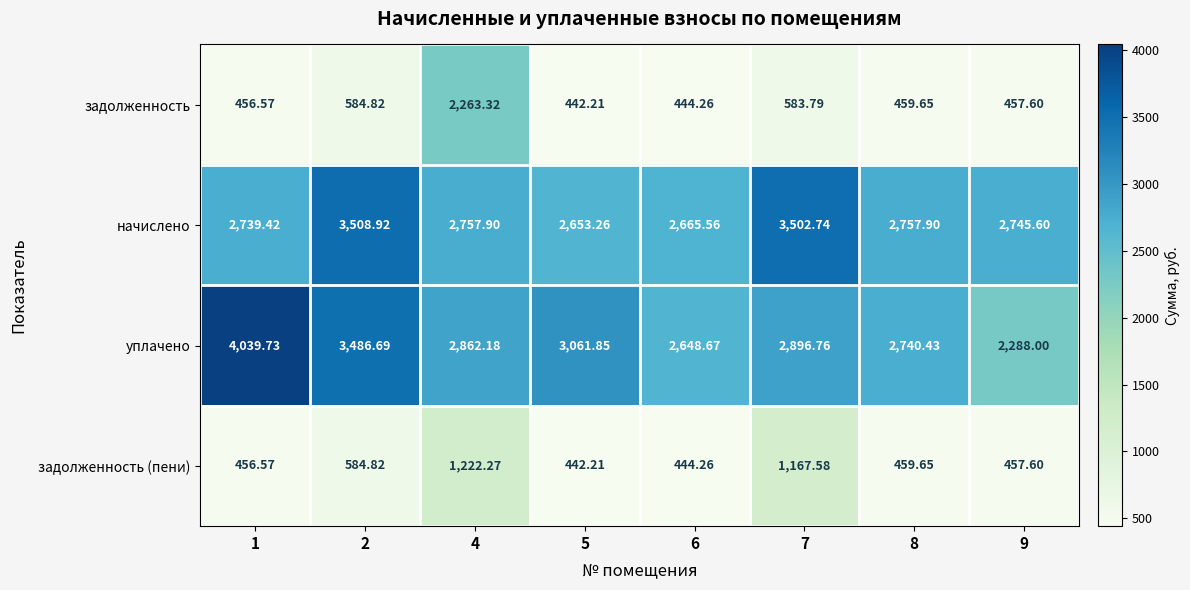

What is the difference between the highest and lowest values at 2?

2924.1